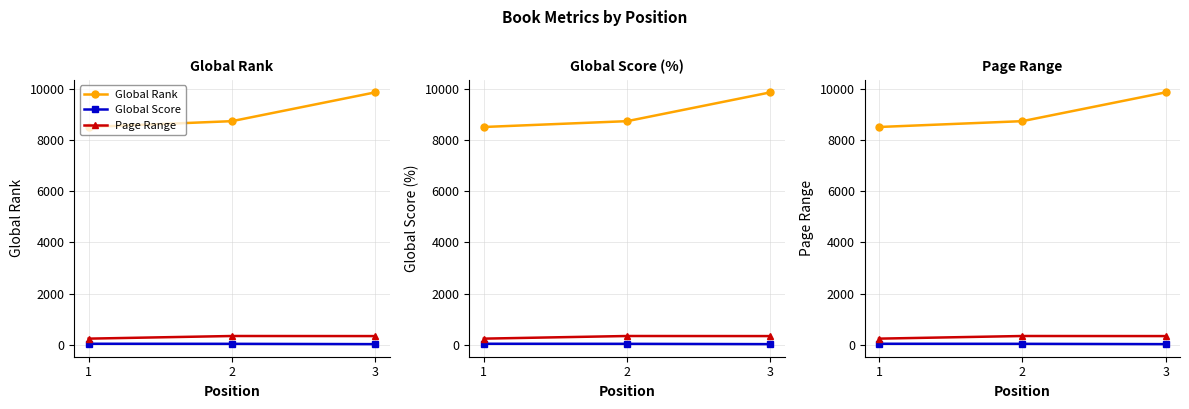

What is the value of the Global Score point at the 3rd from the left?

21